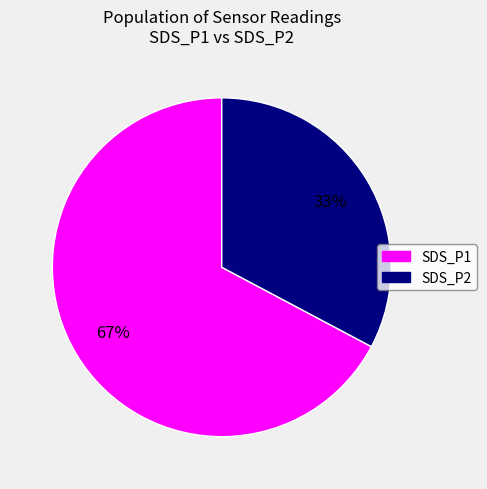

What is the ratio of the value at SDS_P2 to the value at SDS_P1?

0.5